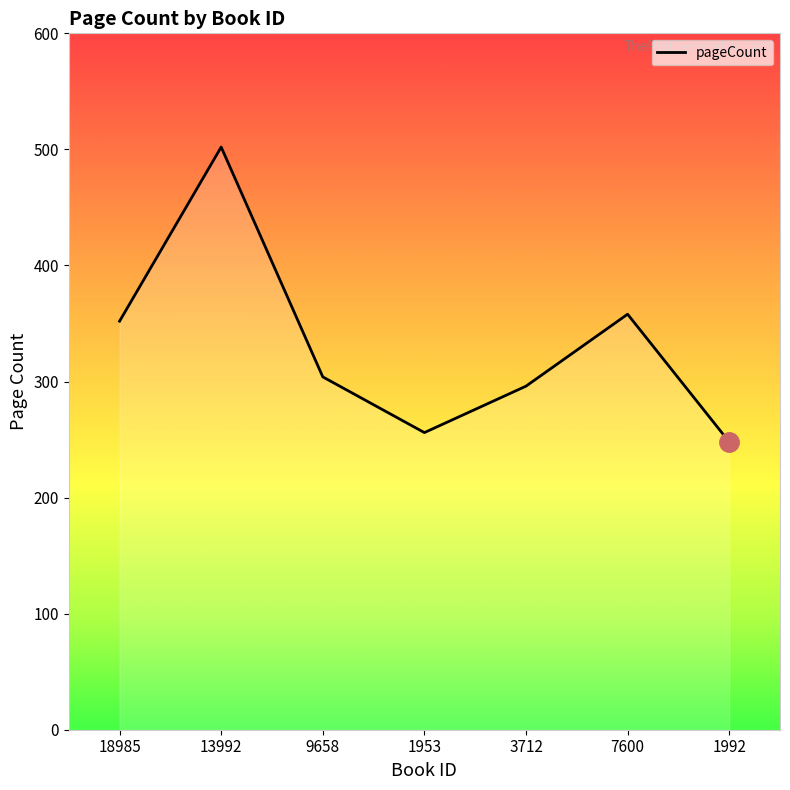

Rank the categories by value from highest to lowest.

13992, 7600, 18985, 9658, 3712, 1953, 1992